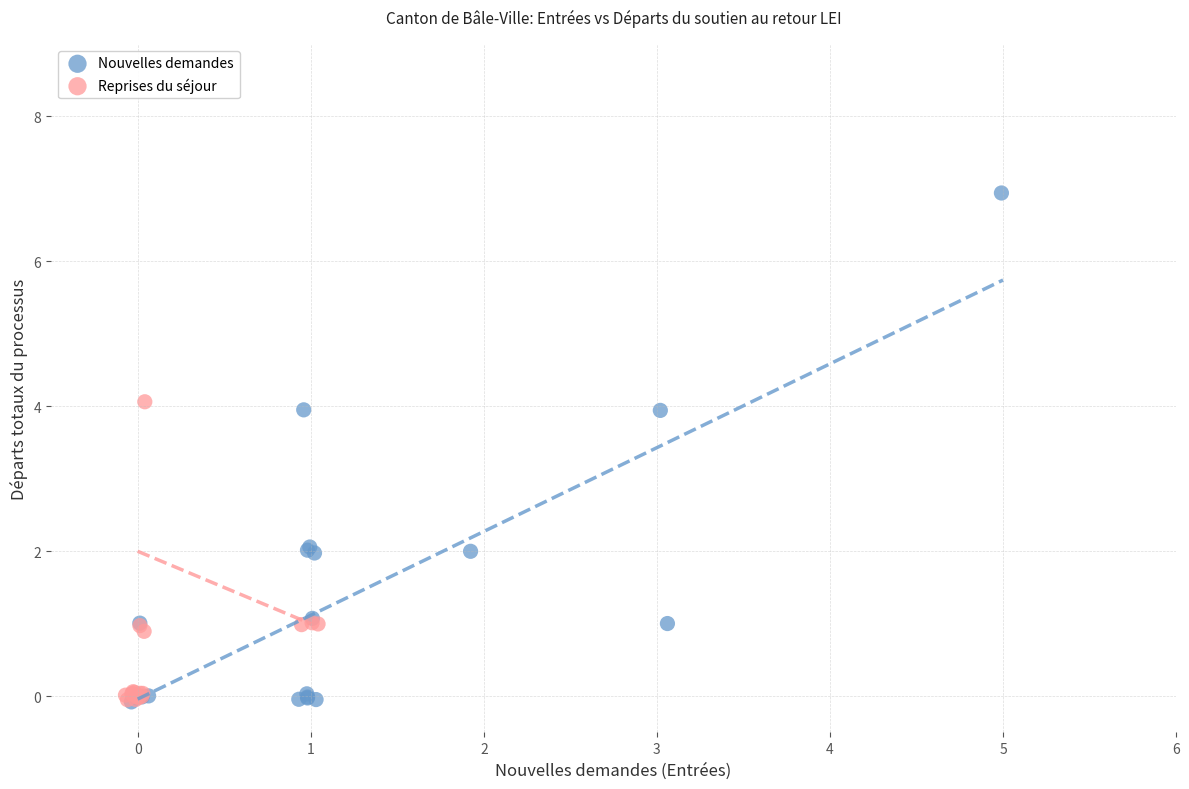

Which series contains the highest Y value?

Nouvelles demandes